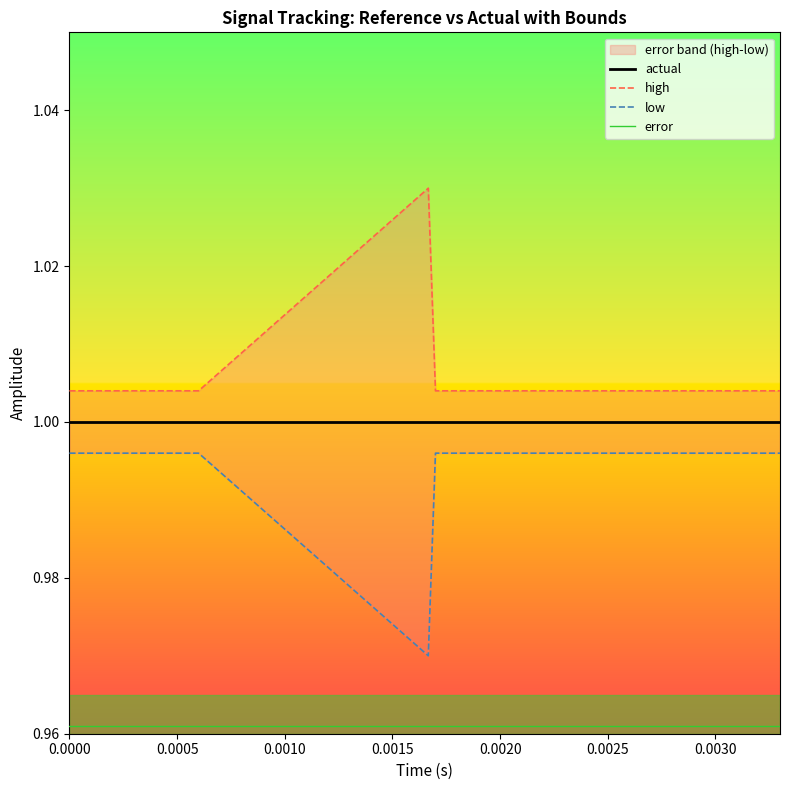

True or false: actual has a value of 1.0 at 0.0000.

True